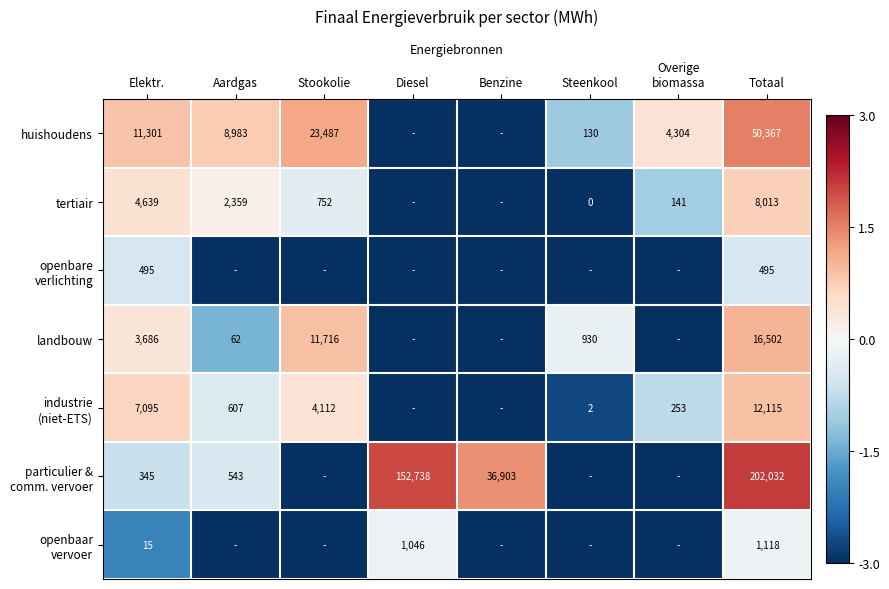

At which category does the chart reach its minimum across all series?

Diesel